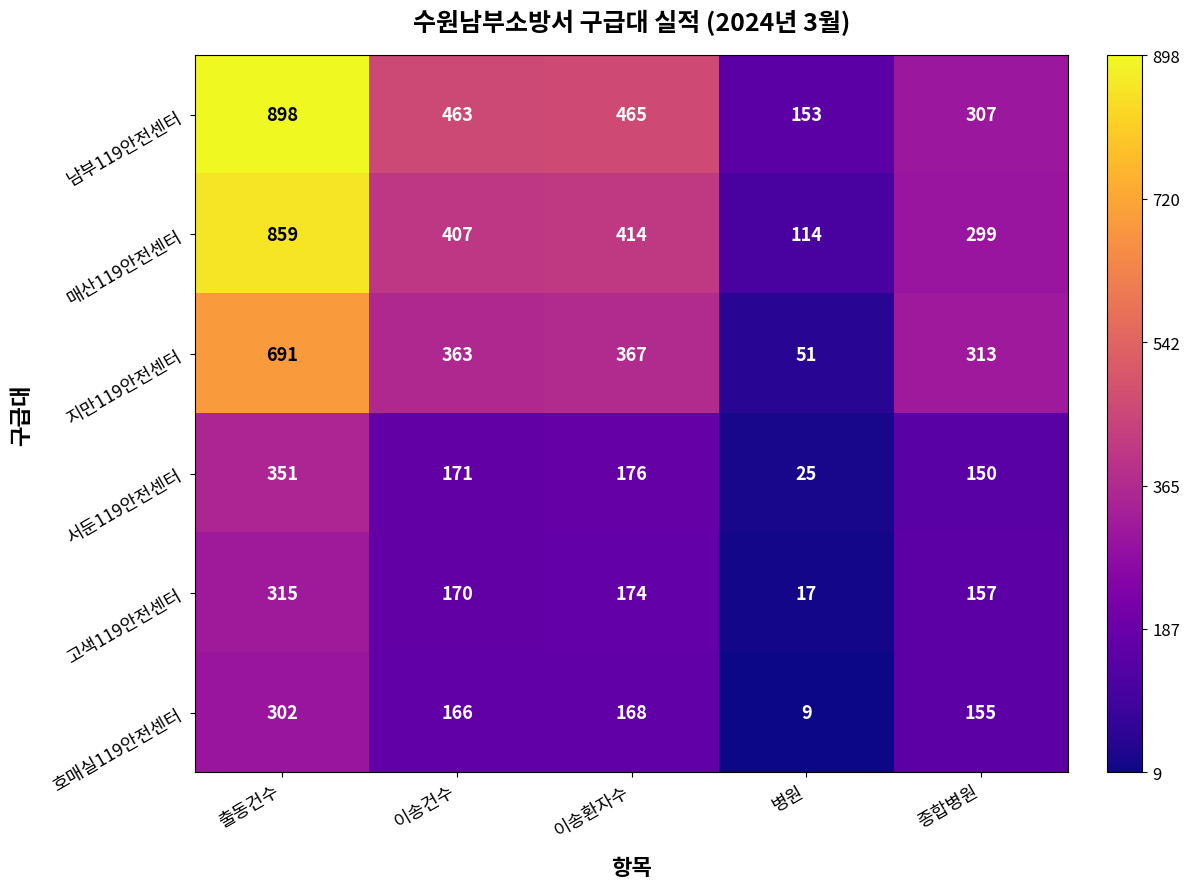

Rank the series at 이송건수 from highest to lowest value.

남부119안전센터, 매산119안전센터, 지만119안전센터, 서둔119안전센터, 고색119안전센터, 호매실119안전센터